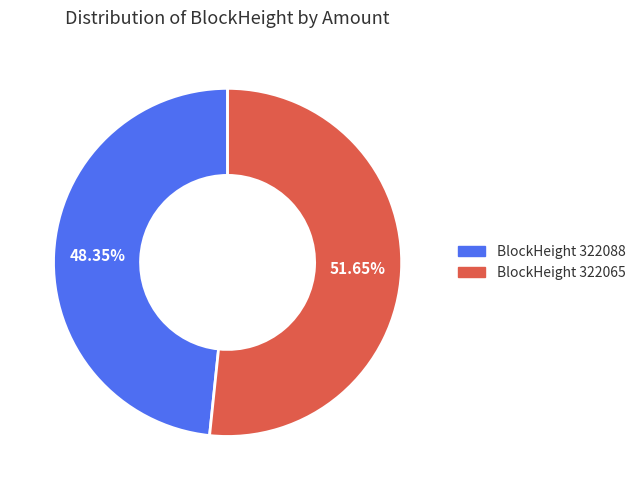

Count the number of slices in the pie.

2